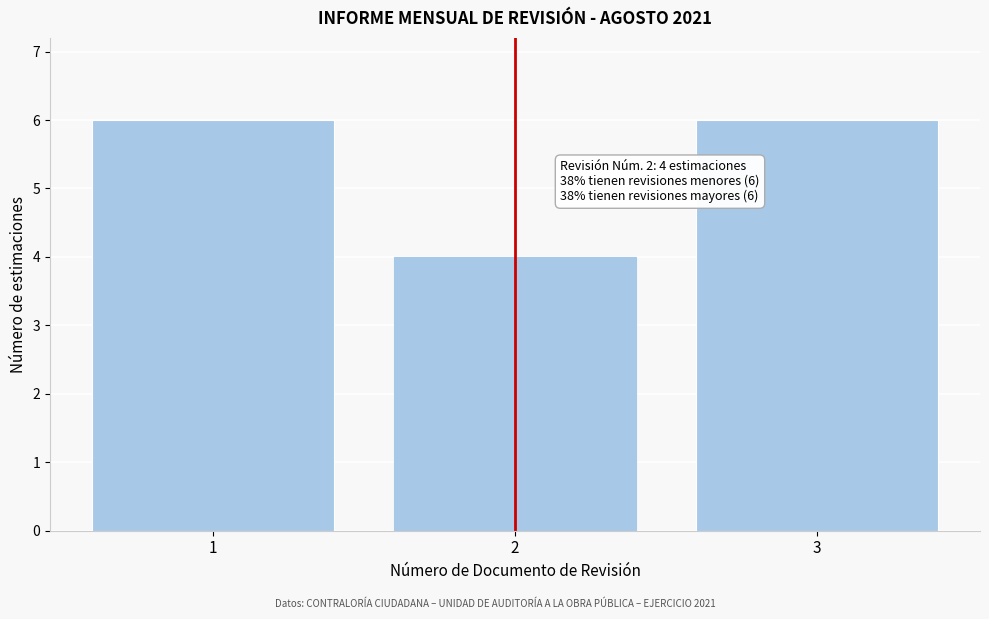

Reading left to right, list all the values displayed in this chart.

1=6	2=4	3=6